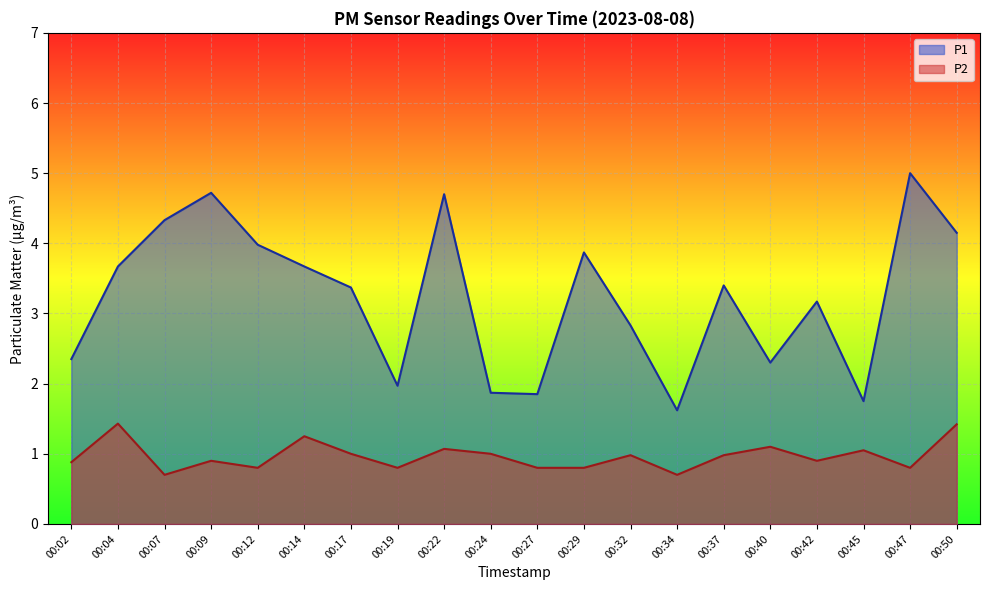

Between 00:14 and 00:32, which is larger?

00:14